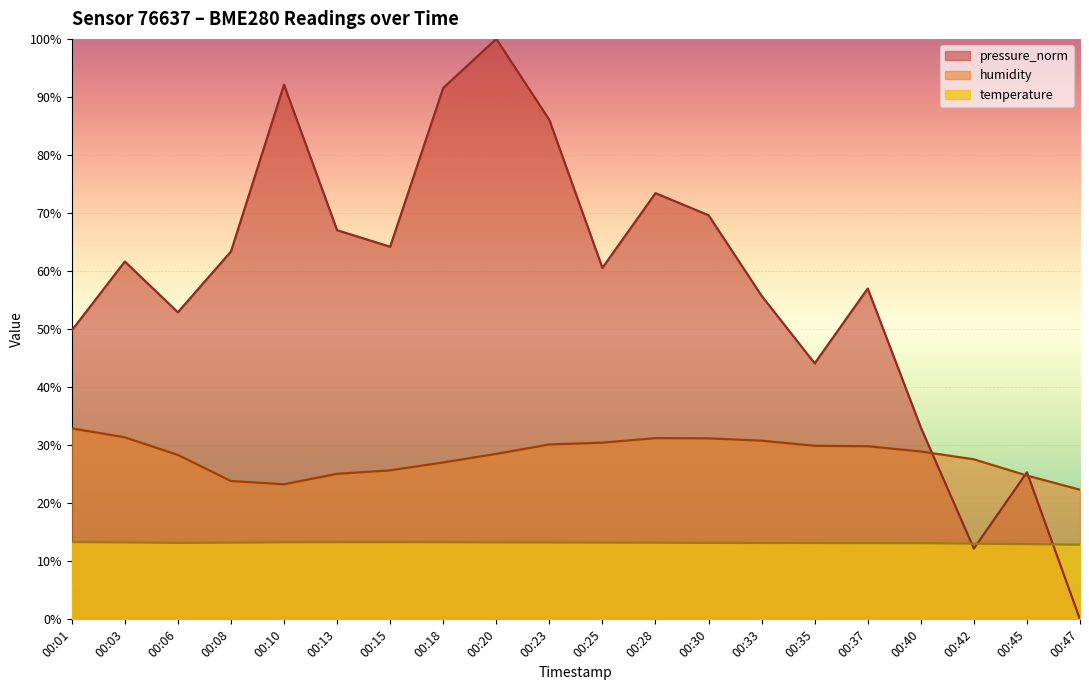

At which label does pressure_norm reach its minimum?

00:47